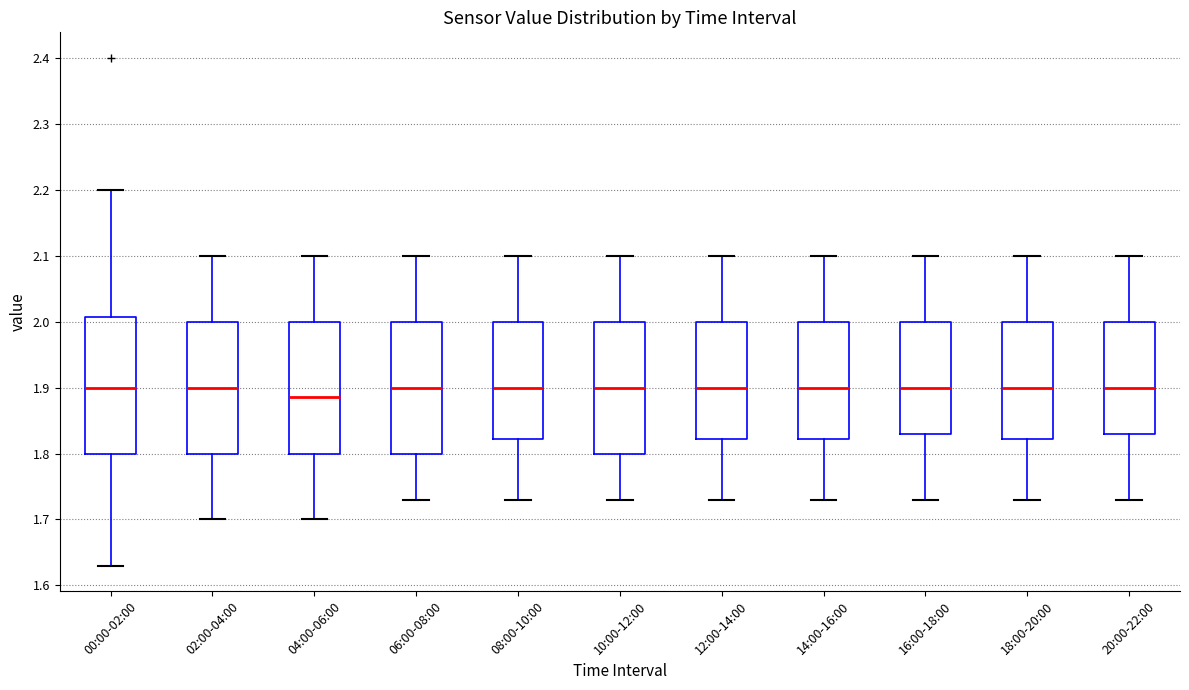

Reading left to right, read every box against the y-axis: the position of its median line, the range the box covers, and the ends of its whiskers. The values are not printed on the chart, so give them approximately, as read against the axis.

00:00-02:00: median 1.90, box 1.80 to 2.01, whiskers 1.63 to 2.20
02:00-04:00: median 1.90, box 1.80 to 2.00, whiskers 1.70 to 2.10
04:00-06:00: median 1.89, box 1.80 to 2.00, whiskers 1.70 to 2.10
06:00-08:00: median 1.90, box 1.80 to 2.00, whiskers 1.73 to 2.10
08:00-10:00: median 1.90, box 1.82 to 2.00, whiskers 1.73 to 2.10
10:00-12:00: median 1.90, box 1.80 to 2.00, whiskers 1.73 to 2.10
12:00-14:00: median 1.90, box 1.82 to 2.00, whiskers 1.73 to 2.10
14:00-16:00: median 1.90, box 1.82 to 2.00, whiskers 1.73 to 2.10
16:00-18:00: median 1.90, box 1.83 to 2.00, whiskers 1.73 to 2.10
18:00-20:00: median 1.90, box 1.82 to 2.00, whiskers 1.73 to 2.10
20:00-22:00: median 1.90, box 1.83 to 2.00, whiskers 1.73 to 2.10